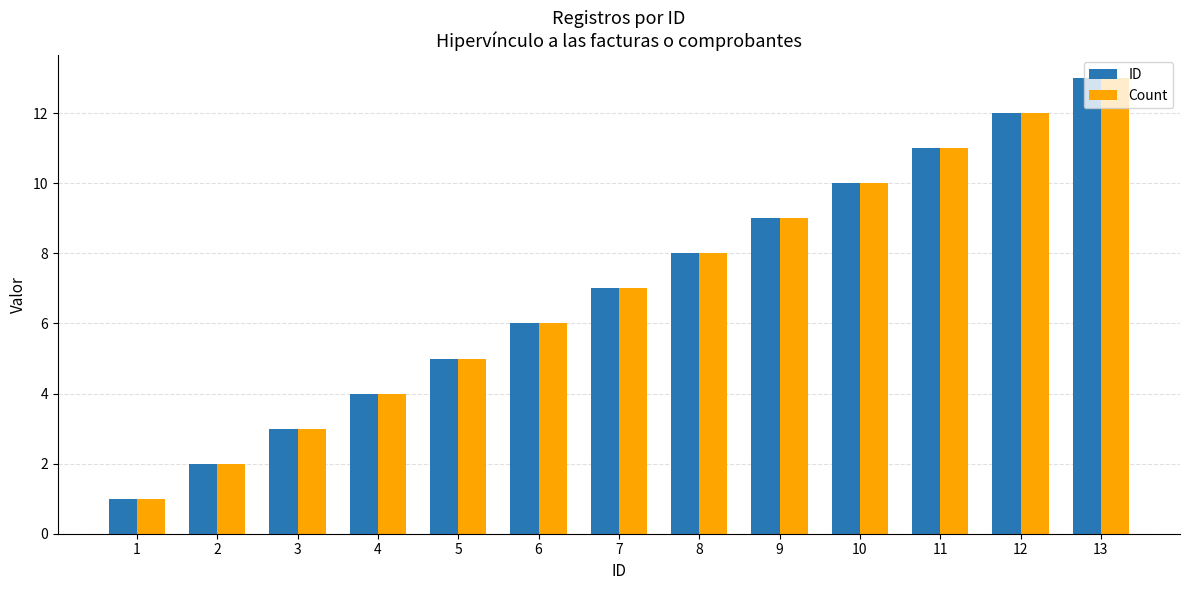

Is the value of ID at 4 greater than the value of Count at 10?

No